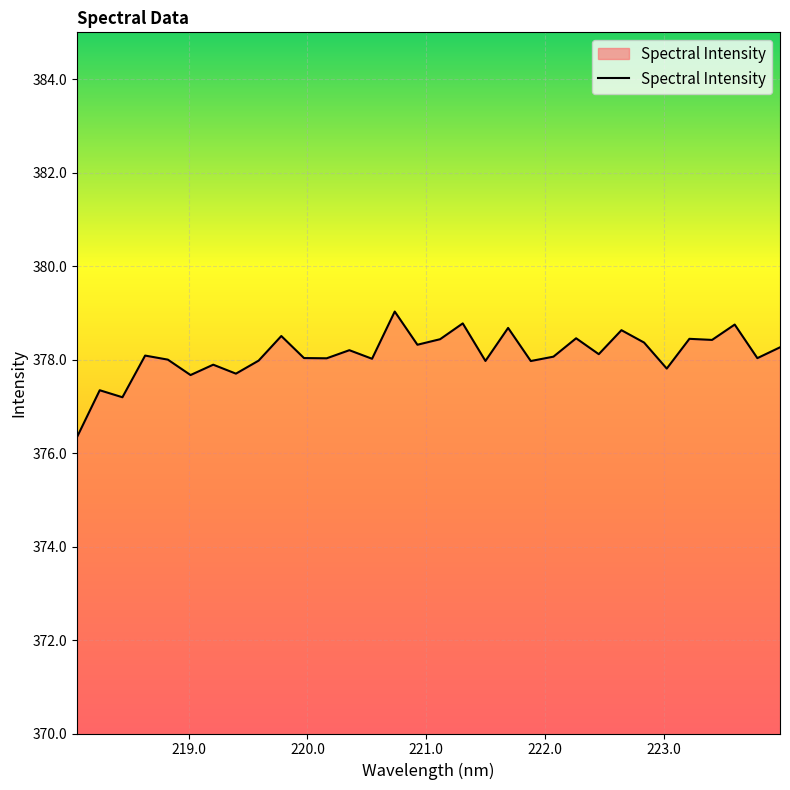

What is the maximum value shown in the chart?

379.0